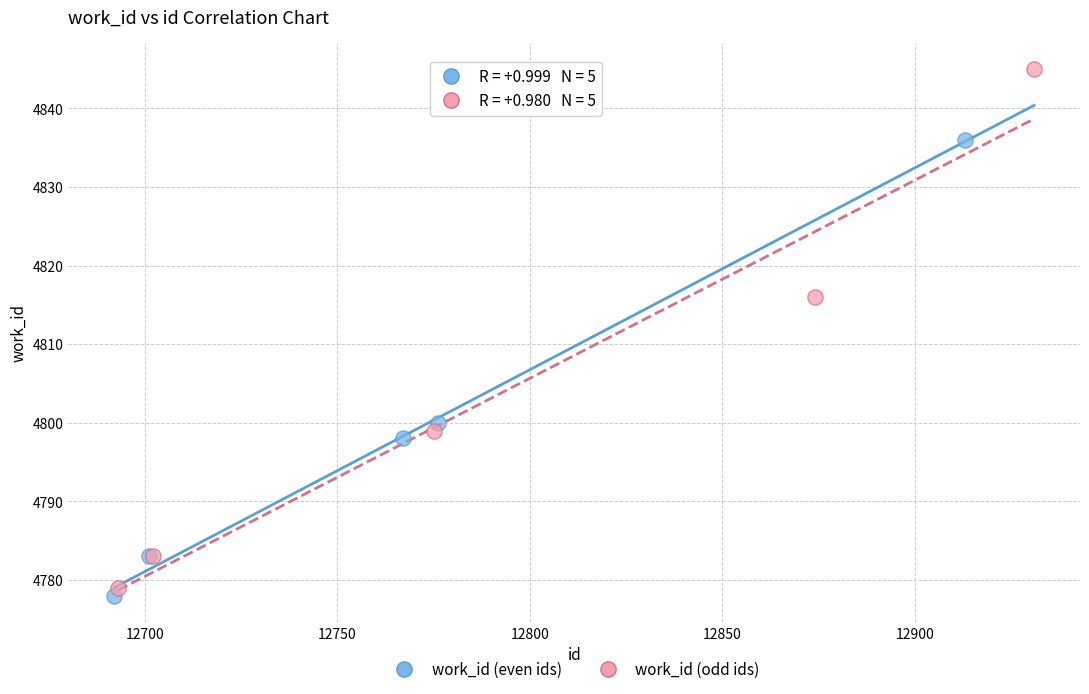

Which series reaches the minimum Y coordinate?

work_id (even ids)